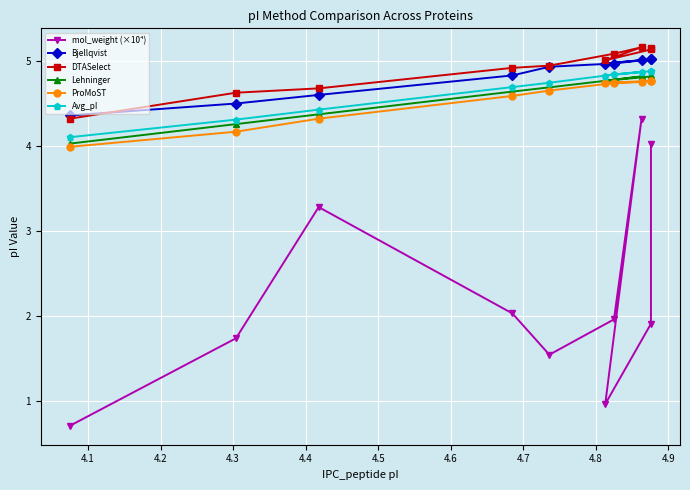

What is the minimum value for ProMoST?

4.0